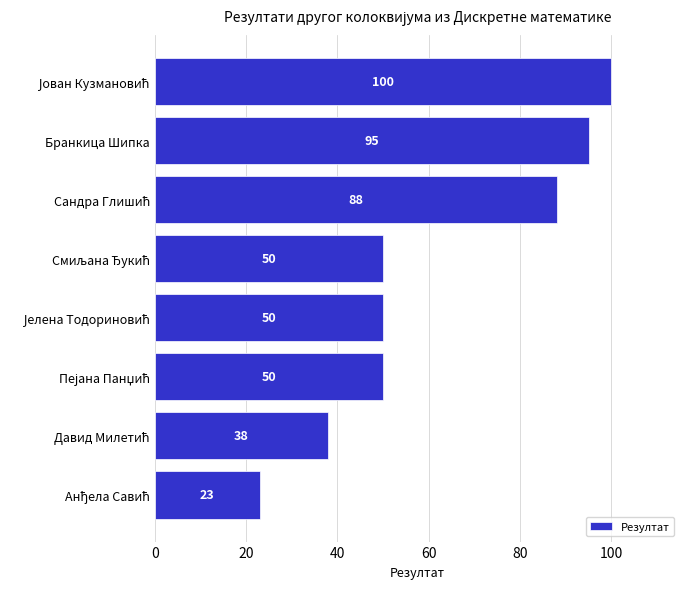

What is the greatest value displayed?

100